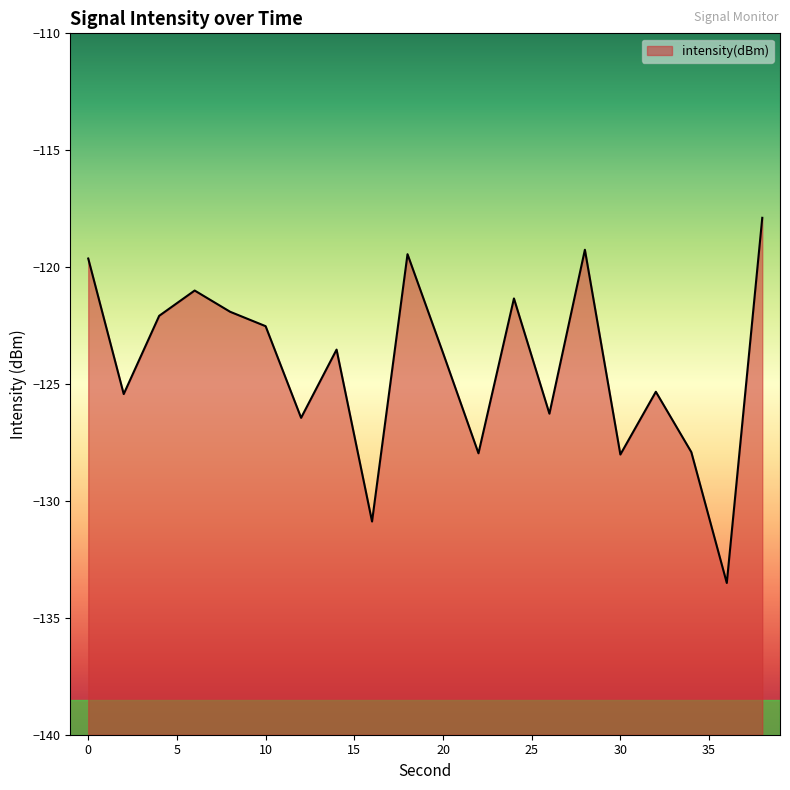

Does the chart display data point markers on the line(s)?

No